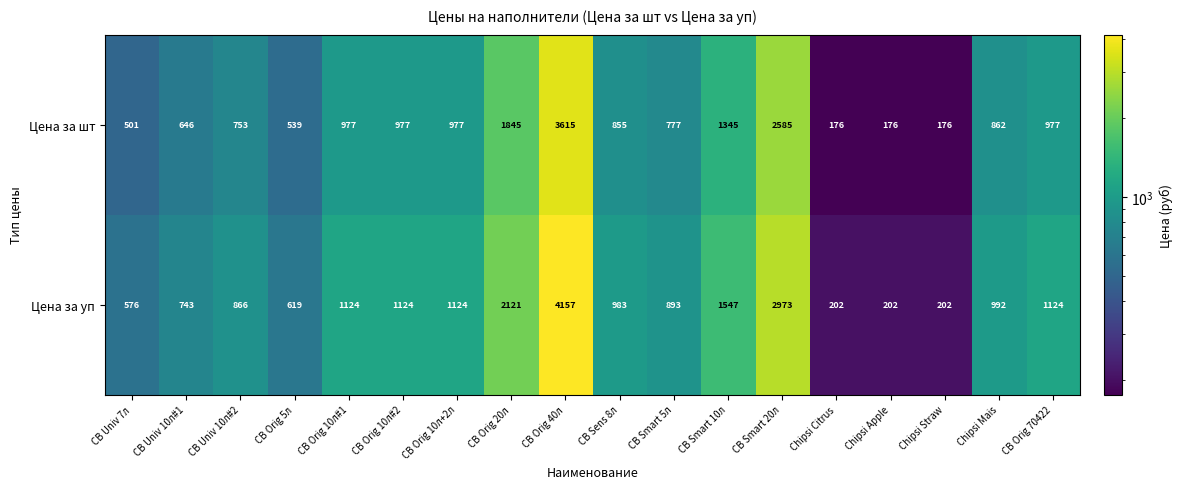

Which series has the largest total across all categories?

Цена за уп